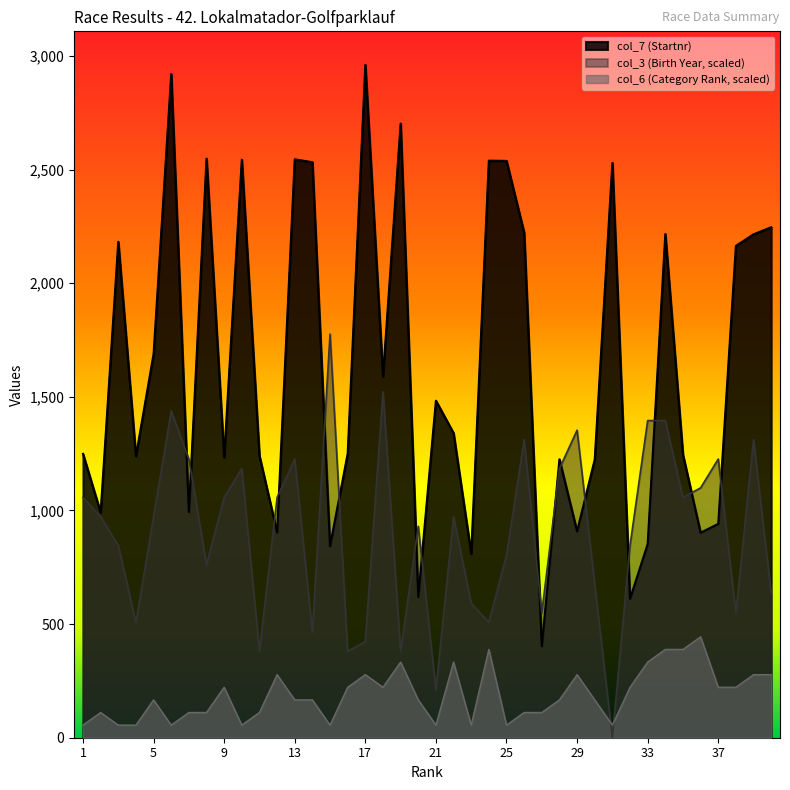

What value does the col_6 series have at 37?

222.0